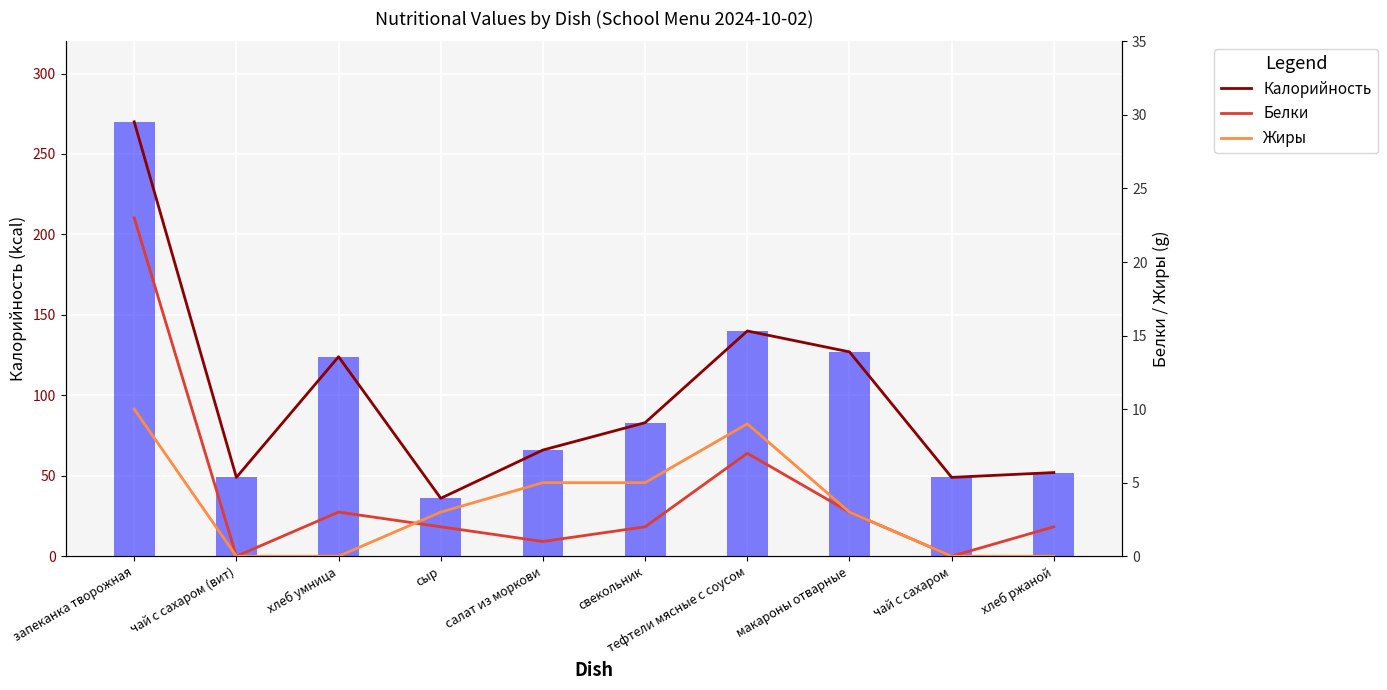

List the series in order of their peak value, highest first.

Калорийность, Калорийность (bar), Белки, Жиры